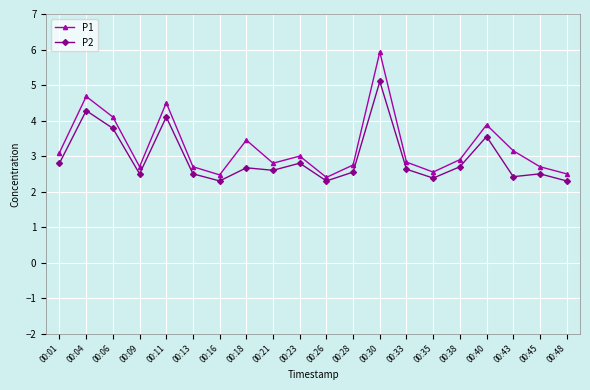

At which label does P1 reach its peak?

00:30